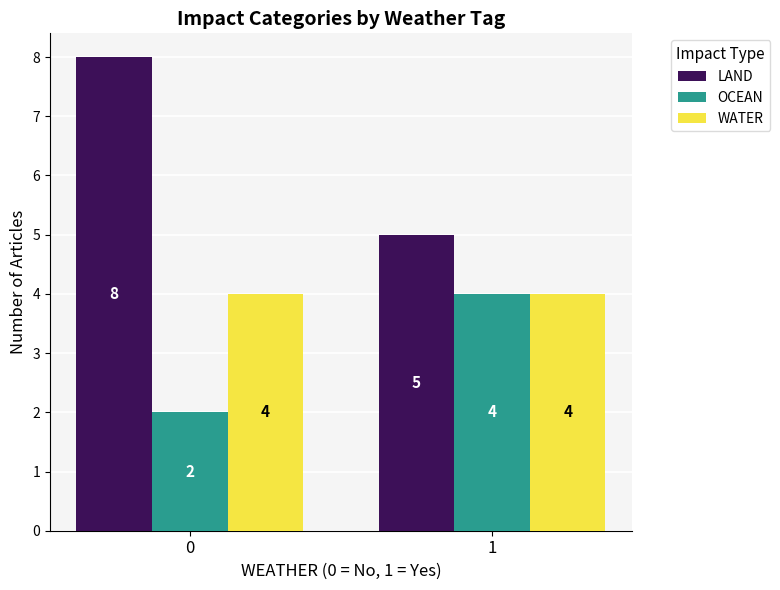

What is the sum of all LAND values?

13